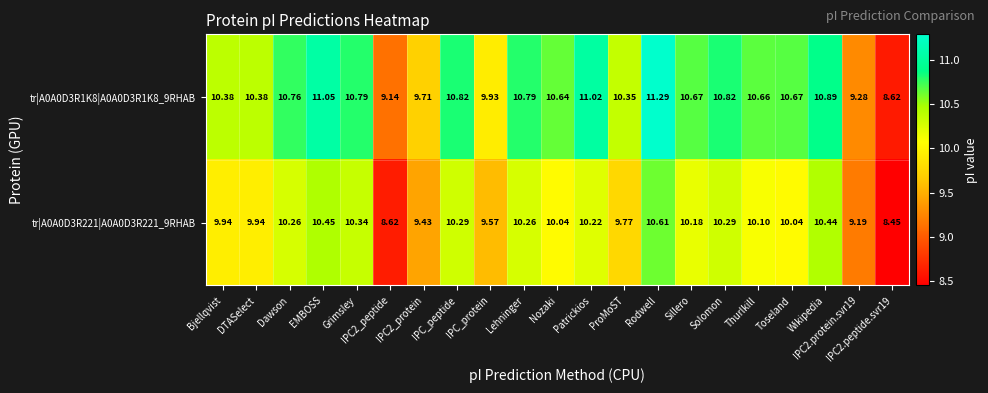

How many data points in tr|A0A0D3R1K8|A0A0D3R1K8_9RHAB are above 10?

16